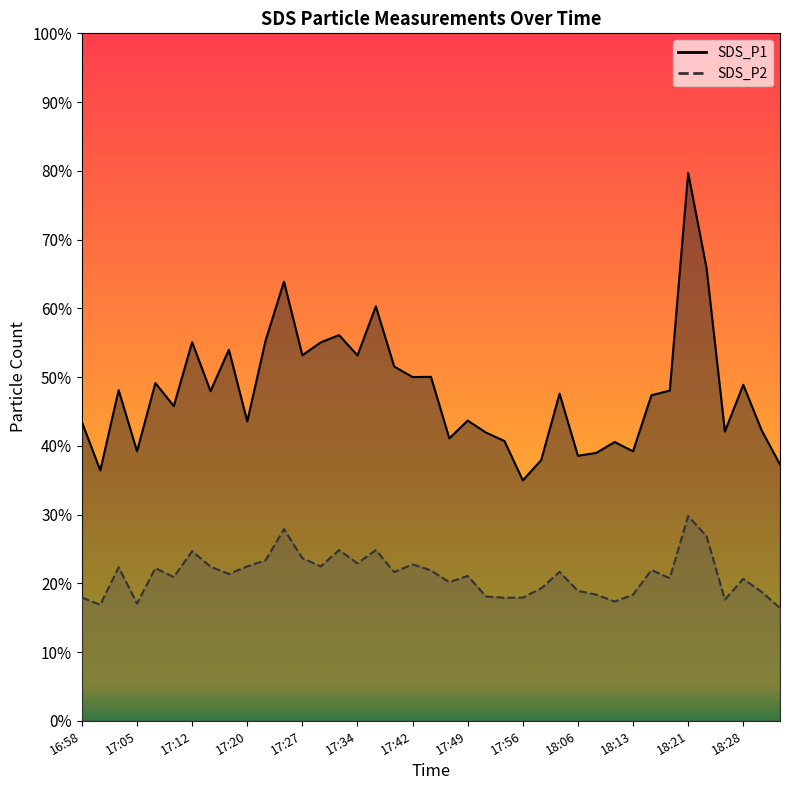

What is the sum of all SDS_P2 values?

826.0